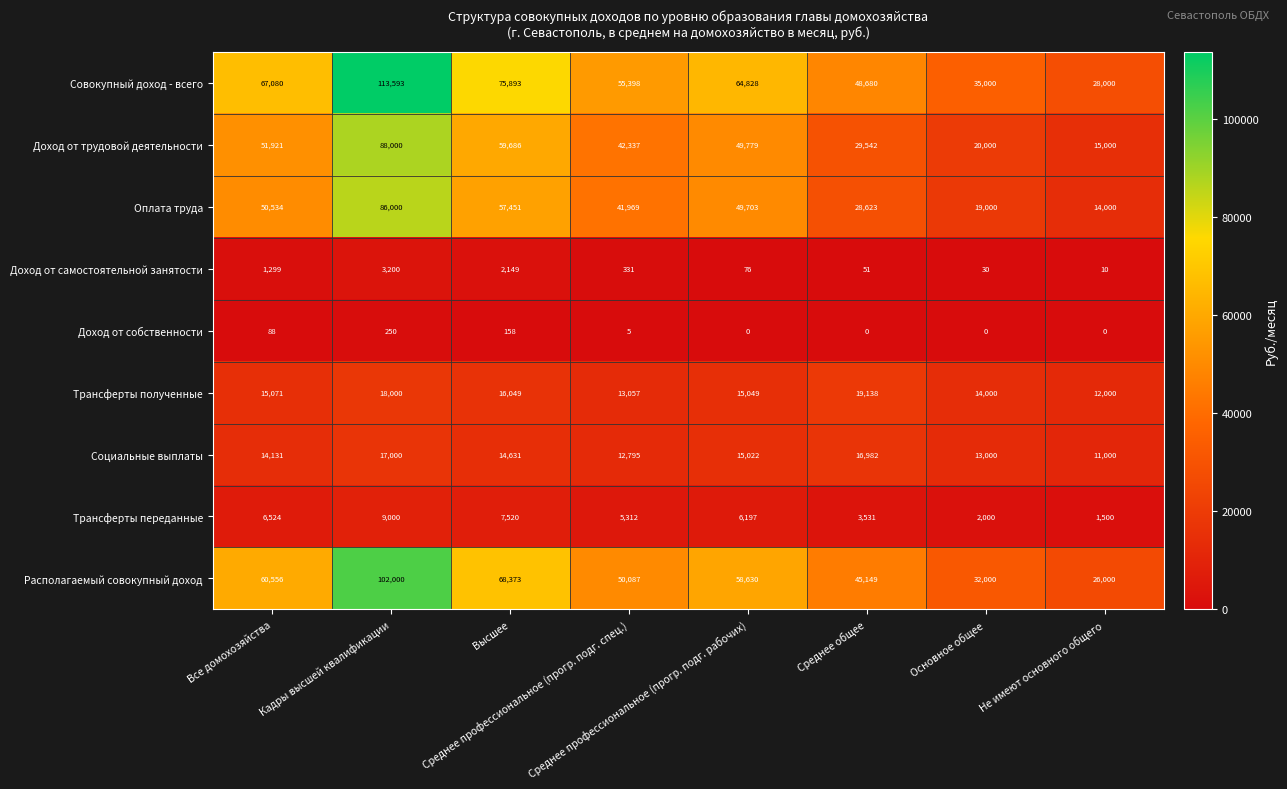

Rank the series by their maximum value, from highest to lowest.

Совокупный доход - всего, Располагаемый совокупный доход, Доход от трудовой деятельности, Оплата труда, Трансферты полученные, Социальные выплаты, Трансферты переданные, Доход от самостоятельной занятости, Доход от собственности